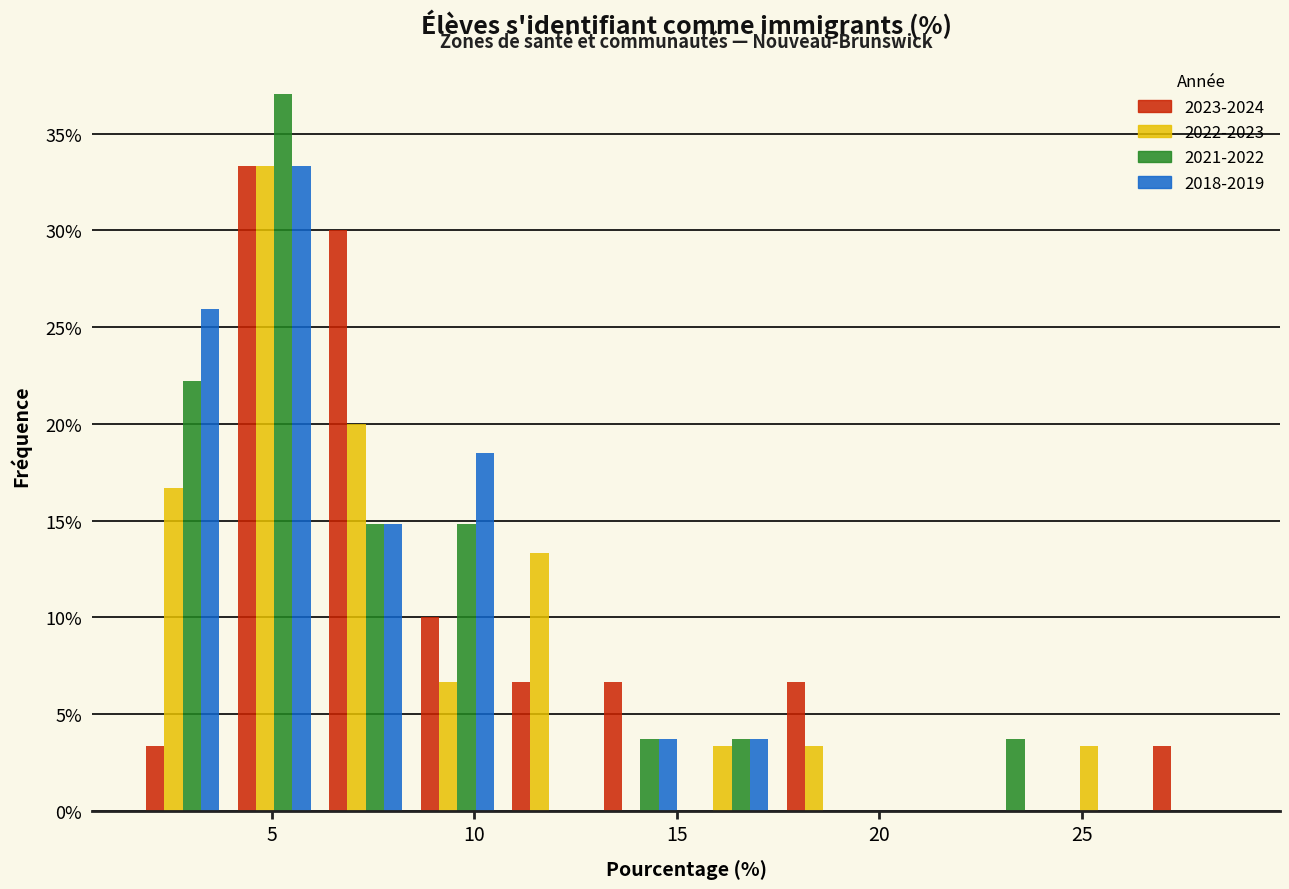

Reading left to right, transcribe this chart: for each range on the x-axis, give the height of each series' bar. Neither the bar edges nor the heights are printed on the chart, so give them approximately, as read against the axes.

1.5 to 4.0: 2023-2024=3.5	2022-2023=16.5	2021-2022=22.0	2018-2019=26.0
4.0 to 6.0: 2023-2024=33.5	2022-2023=33.5	2021-2022=37.0	2018-2019=33.5
6.0 to 8.5: 2023-2024=30.0	2022-2023=20.0	2021-2022=15.0	2018-2019=15.0
8.5 to 10.5: 2023-2024=10.0	2022-2023=6.5	2021-2022=15.0	2018-2019=18.5
10.5 to 13.0: 2023-2024=6.5	2022-2023=13.5	2021-2022=0	2018-2019=0
13.0 to 15.0: 2023-2024=6.5	2022-2023=0	2021-2022=3.5	2018-2019=3.5
15.0 to 17.5: 2023-2024=0	2022-2023=3.5	2021-2022=3.5	2018-2019=3.5
17.5 to 20.0: 2023-2024=6.5	2022-2023=3.5	2021-2022=0	2018-2019=0
20.0 to 22.0: 2023-2024=0	2022-2023=0	2021-2022=0	2018-2019=0
22.0 to 24.5: 2023-2024=0	2022-2023=0	2021-2022=3.5	2018-2019=0
24.5 to 26.5: 2023-2024=0	2022-2023=3.5	2021-2022=0	2018-2019=0
26.5 to 29.0: 2023-2024=3.5	2022-2023=0	2021-2022=0	2018-2019=0